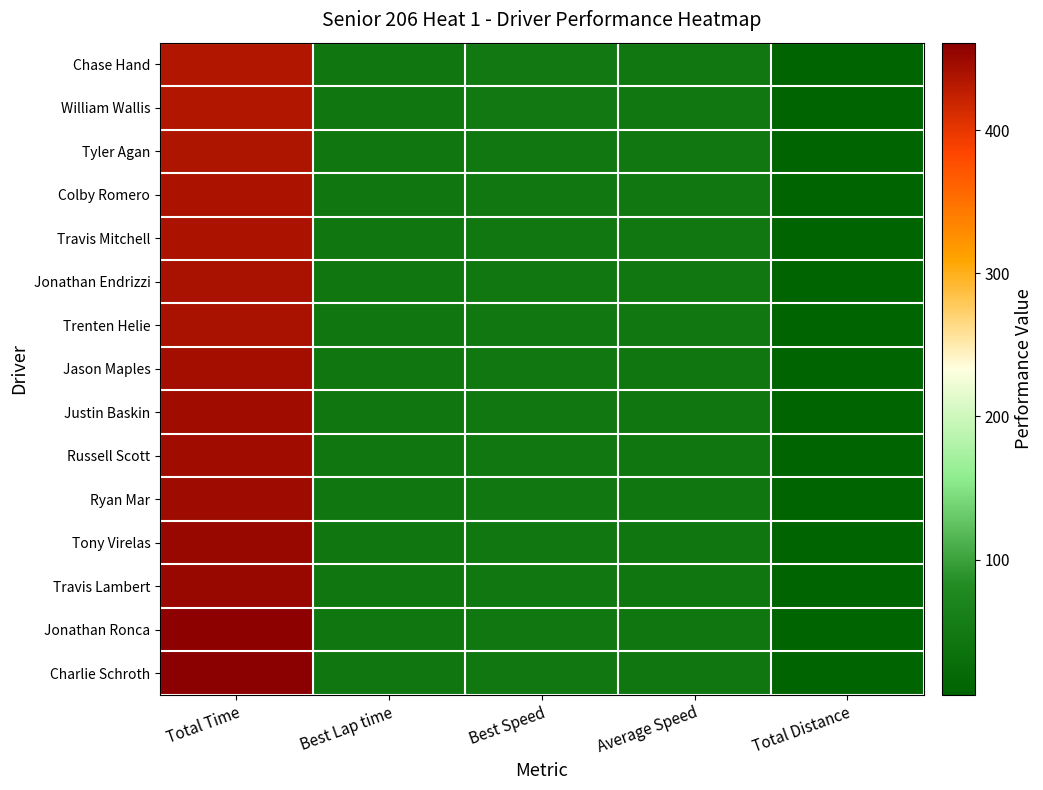

At Best Lap time, list the series in order from smallest to largest.

William Wallis, Chase Hand, Tyler Agan, Jonathan Endrizzi, Colby Romero, Trenten Helie, Travis Mitchell, Russell Scott, Jason Maples, Justin Baskin, Ryan Mar, Travis Lambert, Tony Virelas, Charlie Schroth, Jonathan Ronca